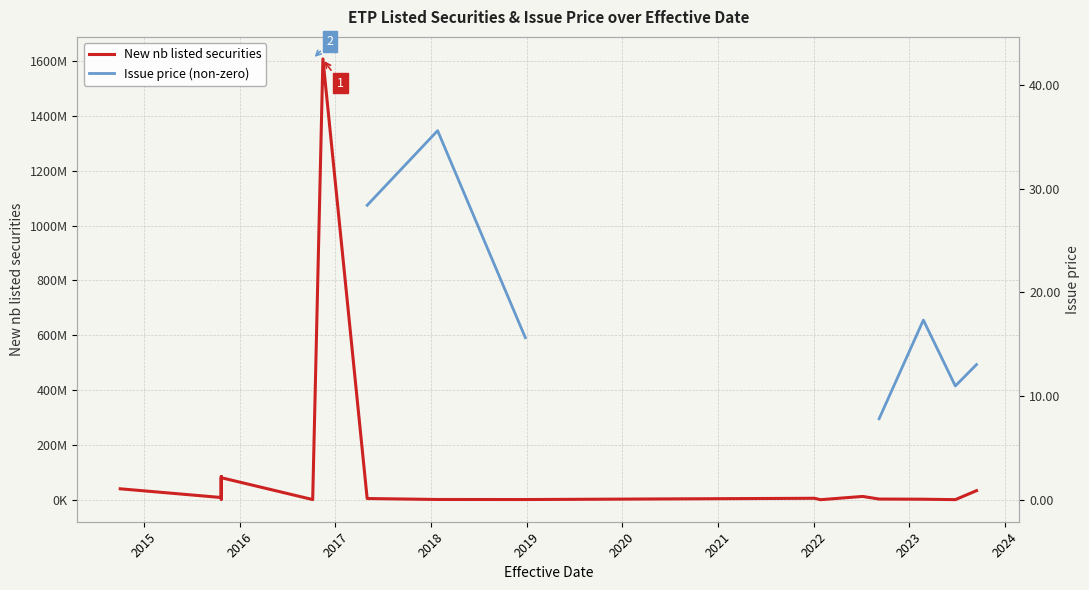

At how many categories does at least one series exceed 1386461149?

1